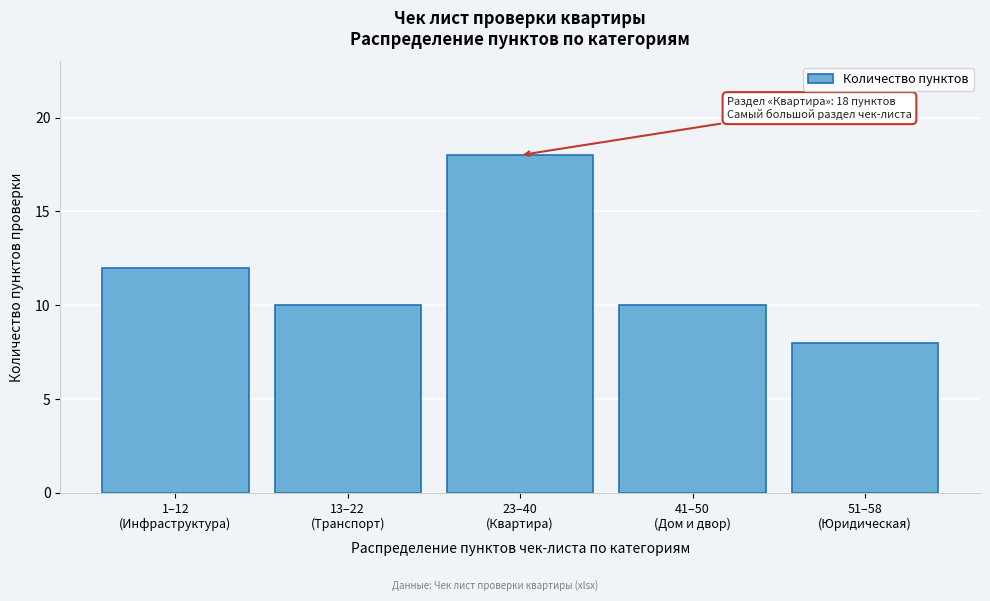

Reading left to right, what are all the values shown in this chart?

12	10	18	10	8